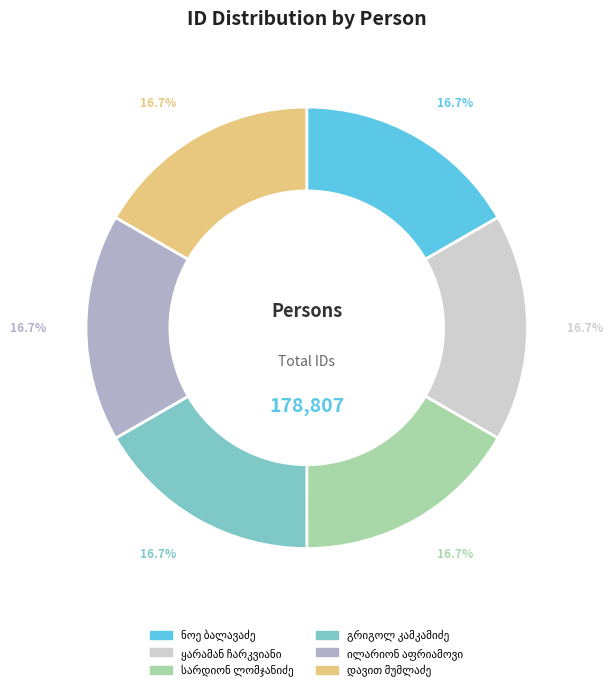

Does any single category account for the majority?

No